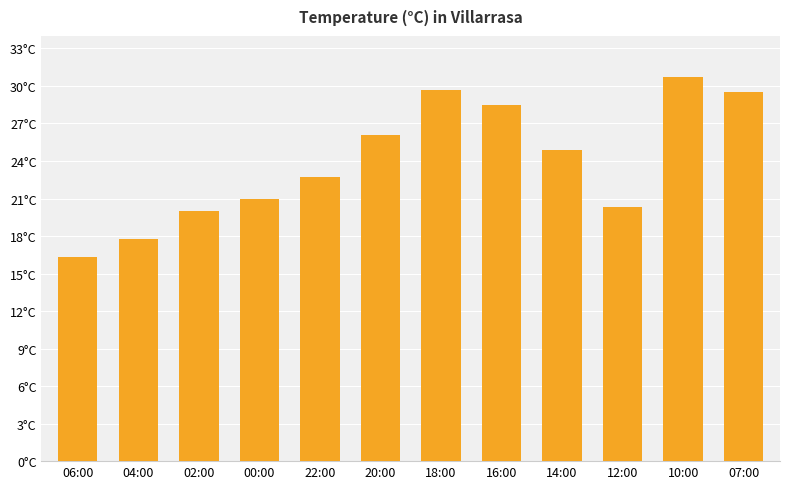

Where does the data first go above 24?

20:00